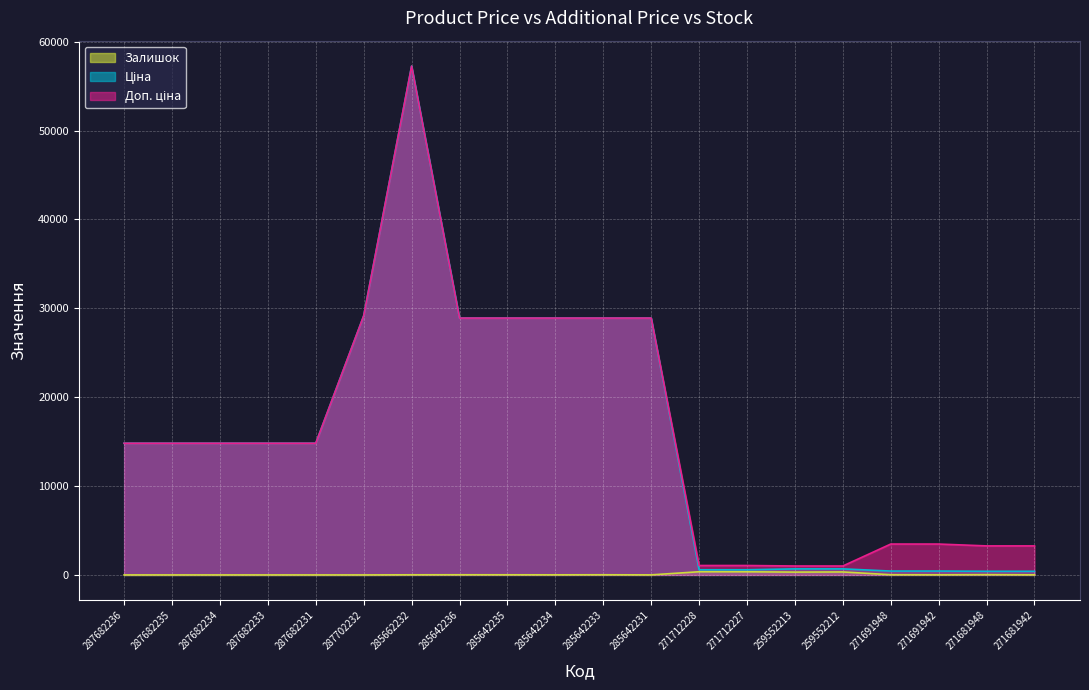

The value of Доп. ціна at 271712228 is 1060.0. True or false?

True